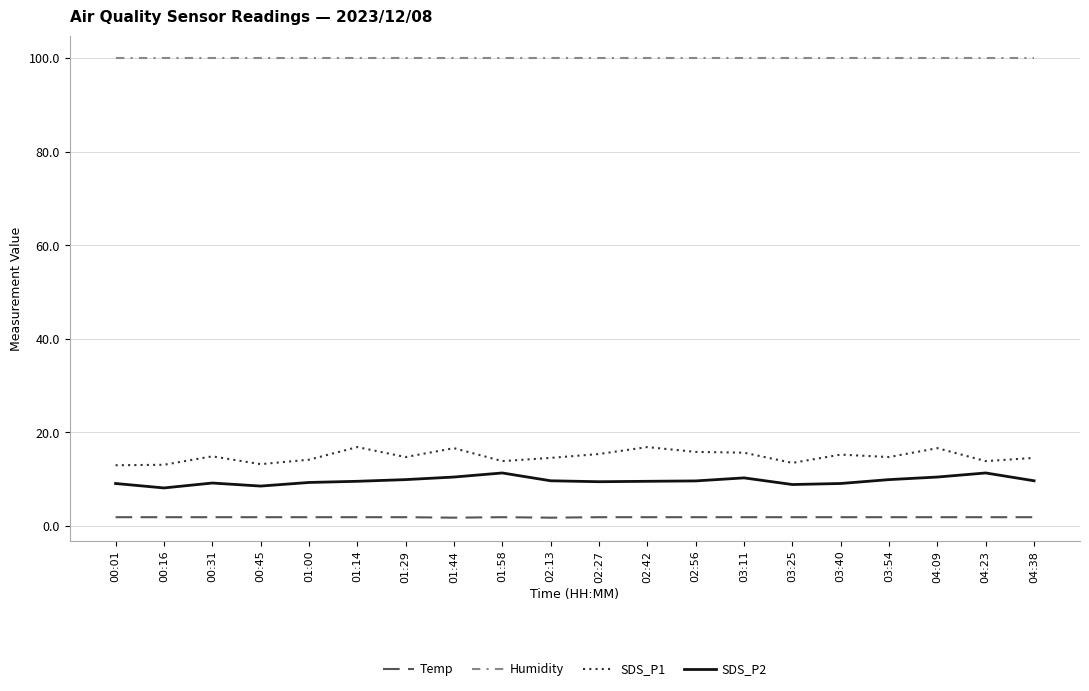

What is the difference between the SDS_P1 values at 00:31 and 01:00?

0.7